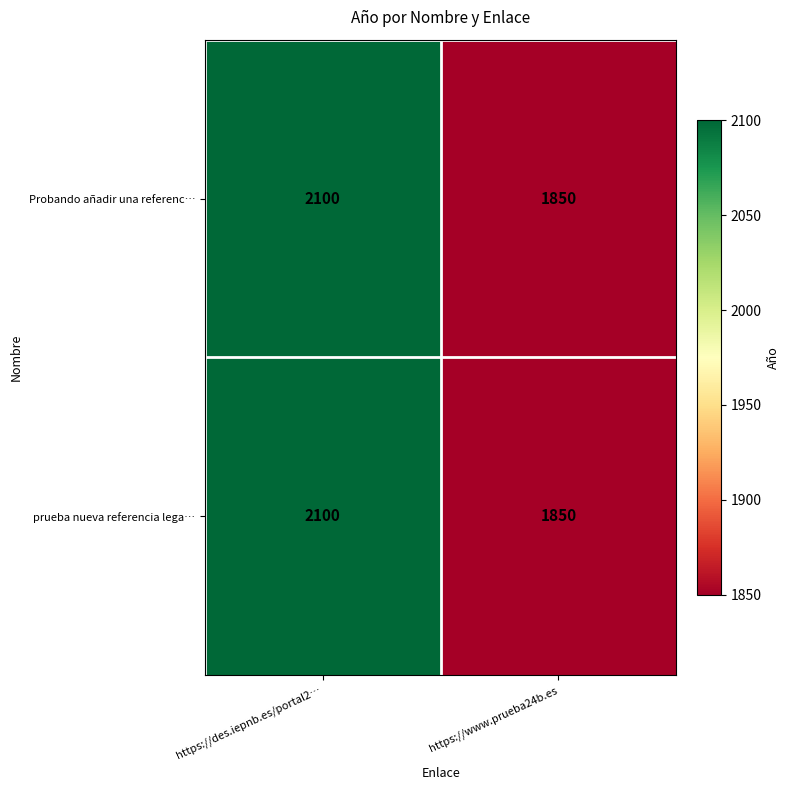

Reading left to right, extract all data points from this chart.

Probando añadir una referenc…: https://des.iepnb.es/portal2…=2100	https://www.prueba24b.es=1850
prueba nueva referencia lega…: https://des.iepnb.es/portal2…=2100	https://www.prueba24b.es=1850